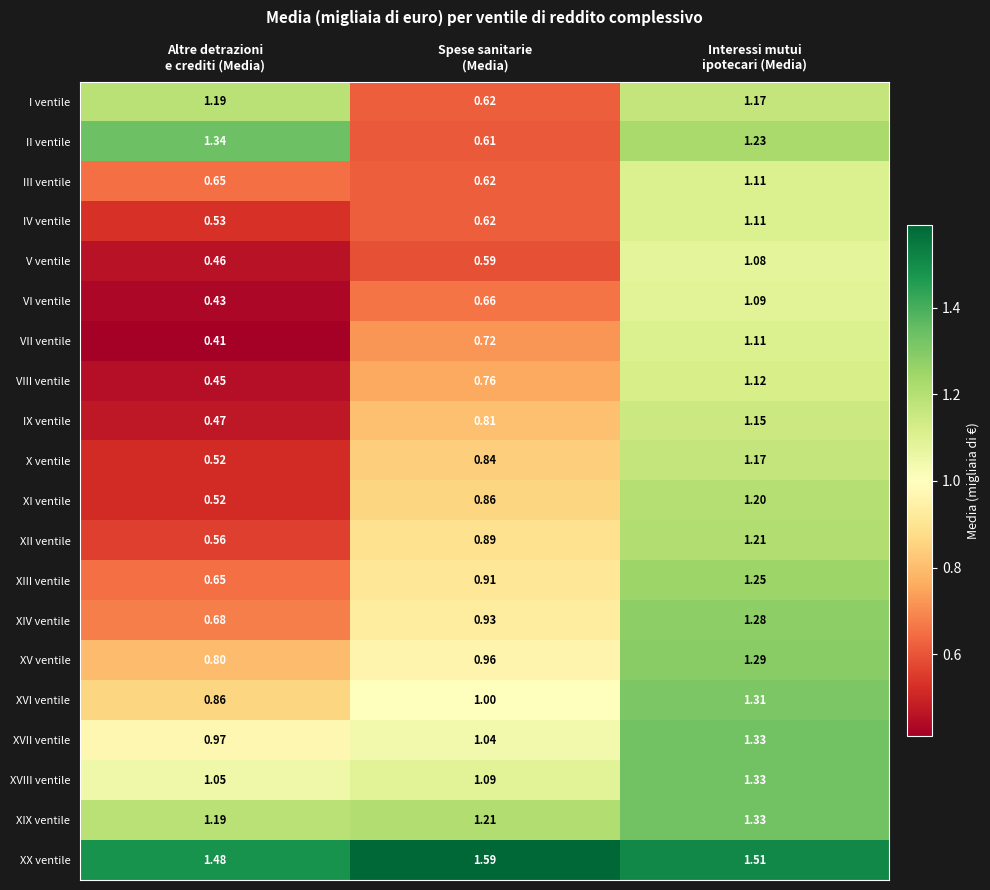

Which series has the largest range (max minus min)?

II ventile